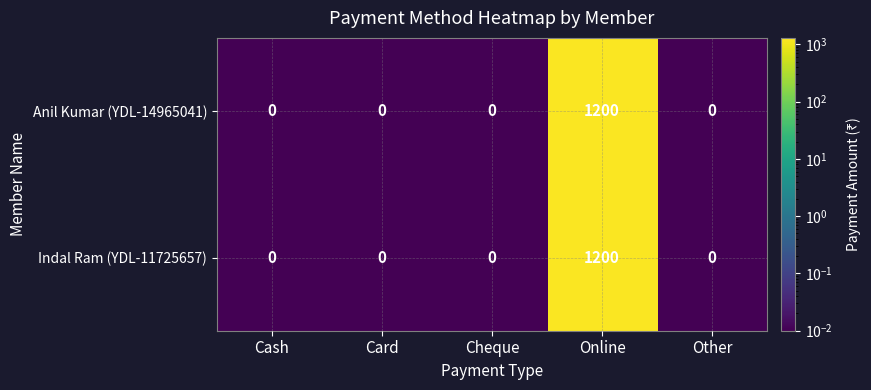

What is the maximum value for Anil Kumar (YDL-14965041)?

1200